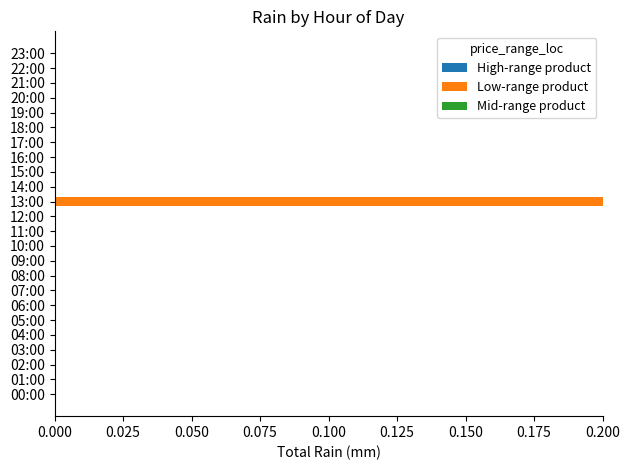

Count the number of categories in the chart.

24